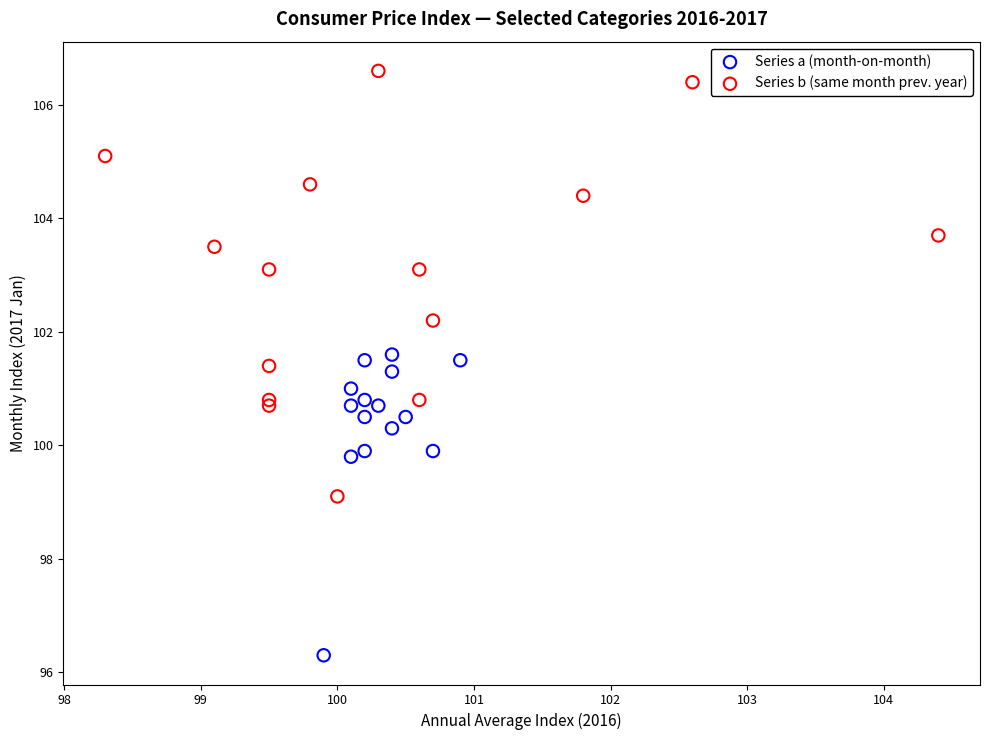

What are all the series names shown in the legend?

Series a (month-on-month), Series b (same month prev. year)